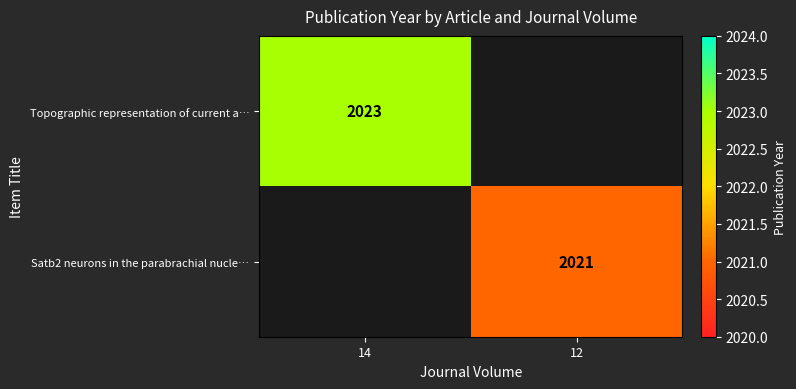

True or false: Satb2 neurons in the parabrachial nucle… has a value of 1165 at 12.

False